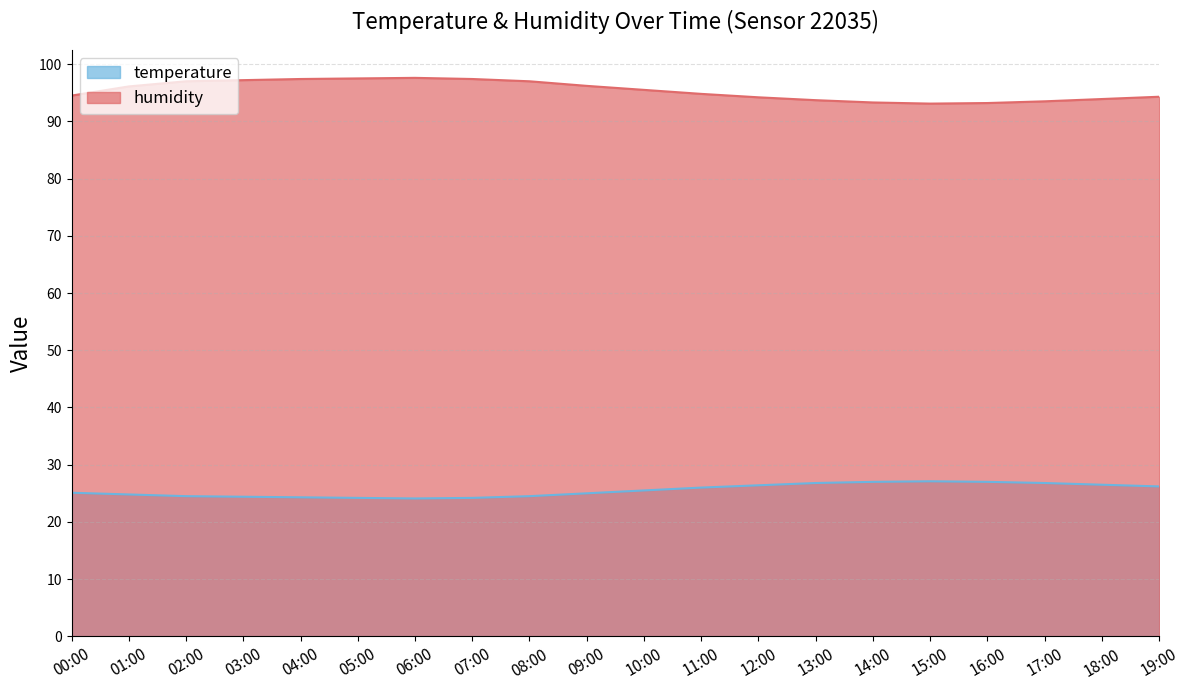

Is the value of humidity at 18:00 greater than the value of temperature at 02:00?

Yes